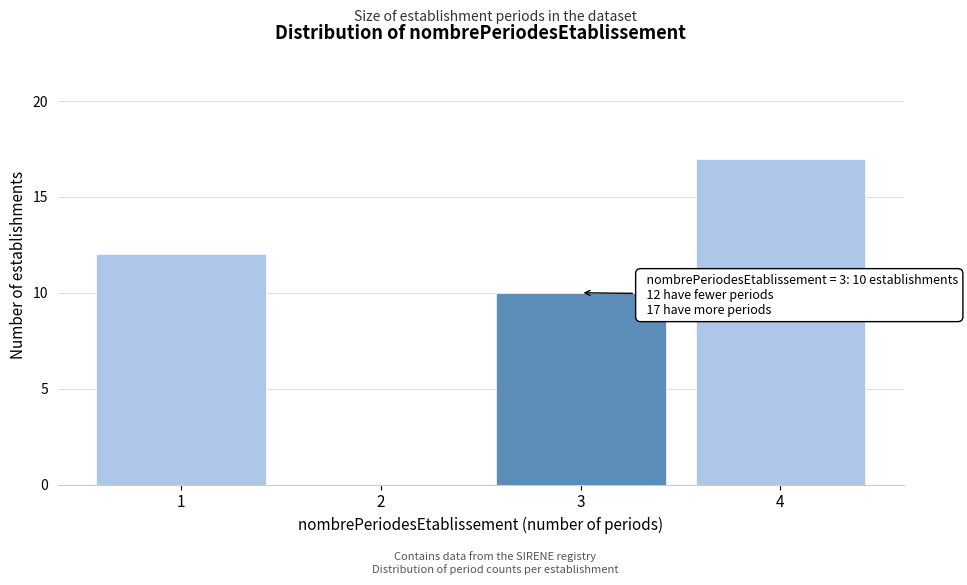

Reading right to left, what are all the values shown in this chart?

4=17	3=10	2=0	1=12